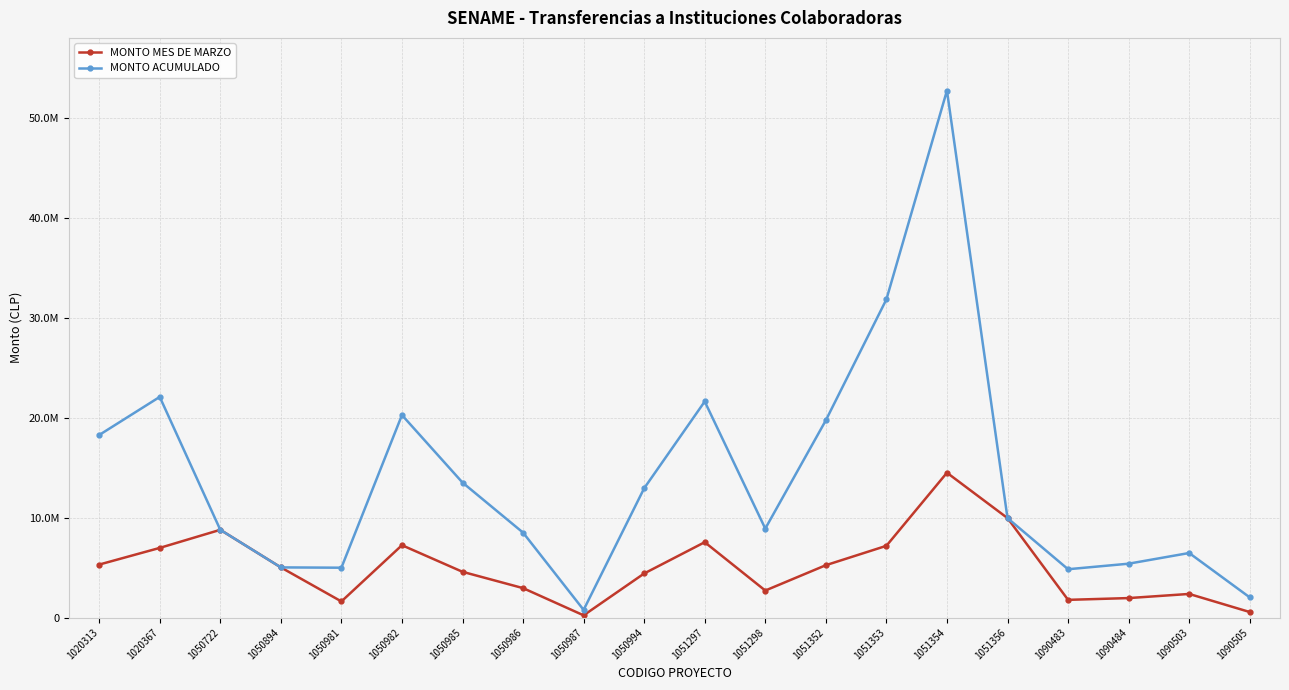

What is the minimum value for MONTO MES DE MARZO?

218064